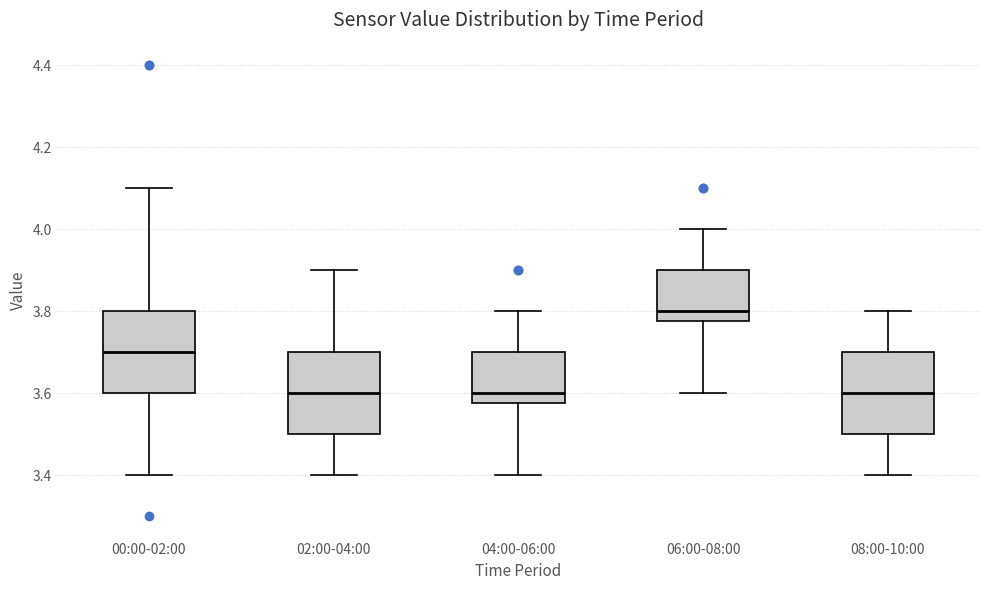

Reading left to right, read every box against the y-axis: the position of its median line, the range the box covers, and the ends of its whiskers. The values are not printed on the chart, so give them approximately, as read against the axis.

00:00-02:00: median 3.70, box 3.60 to 3.80, whiskers 3.40 to 4.10
02:00-04:00: median 3.60, box 3.50 to 3.70, whiskers 3.40 to 3.90
04:00-06:00: median 3.60, box 3.58 to 3.70, whiskers 3.40 to 3.80
06:00-08:00: median 3.80, box 3.78 to 3.90, whiskers 3.60 to 4.00
08:00-10:00: median 3.60, box 3.50 to 3.70, whiskers 3.40 to 3.80